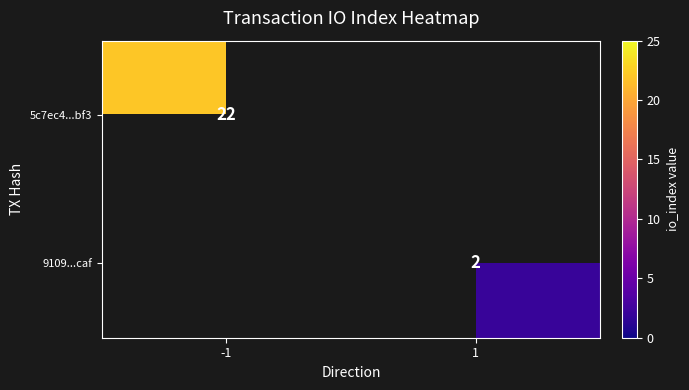

The 5c7ec4...bf3 series shows 10 at -1. True or false?

False